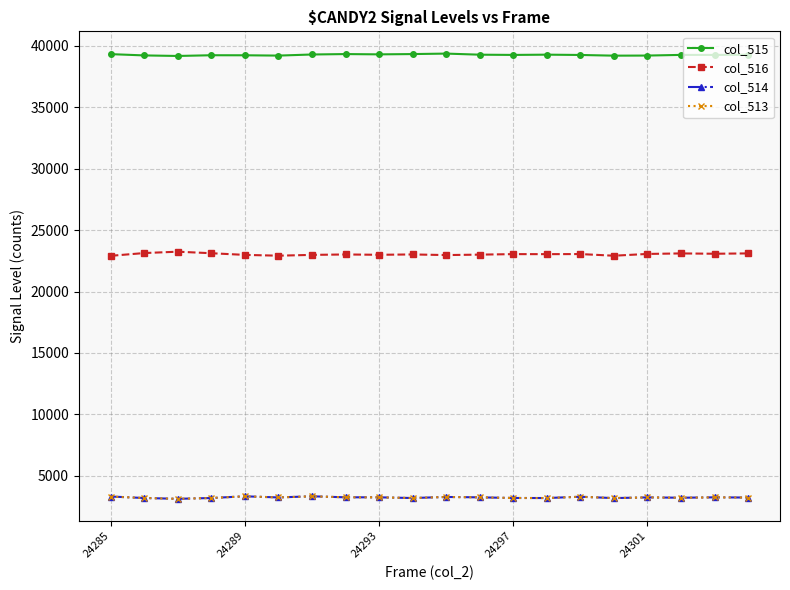

True or false: col_513 and col_516 intersect in this chart.

False